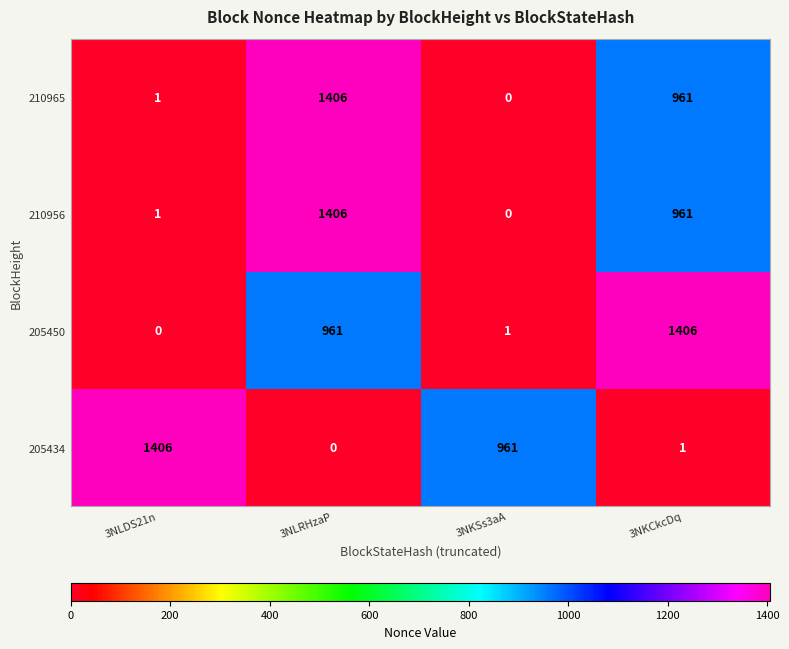

What is the difference between the maximum and minimum values in the 210956 series?

1406